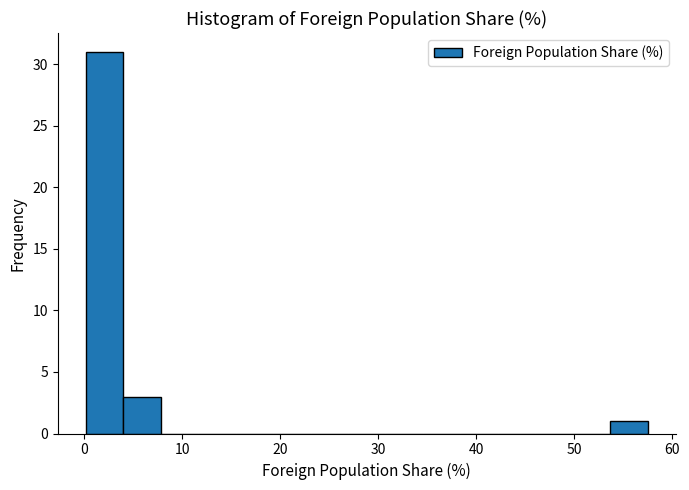

Read against the x-axis, roughly where is the centre of the tallest bar?

2